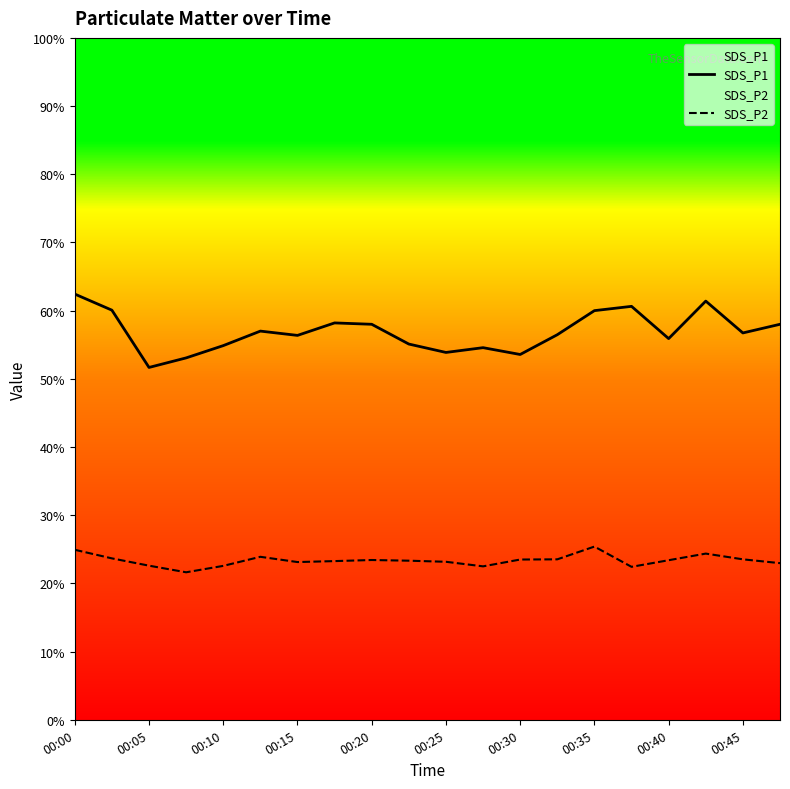

True or false: SDS_P2 and SDS_P1 intersect in this chart.

False